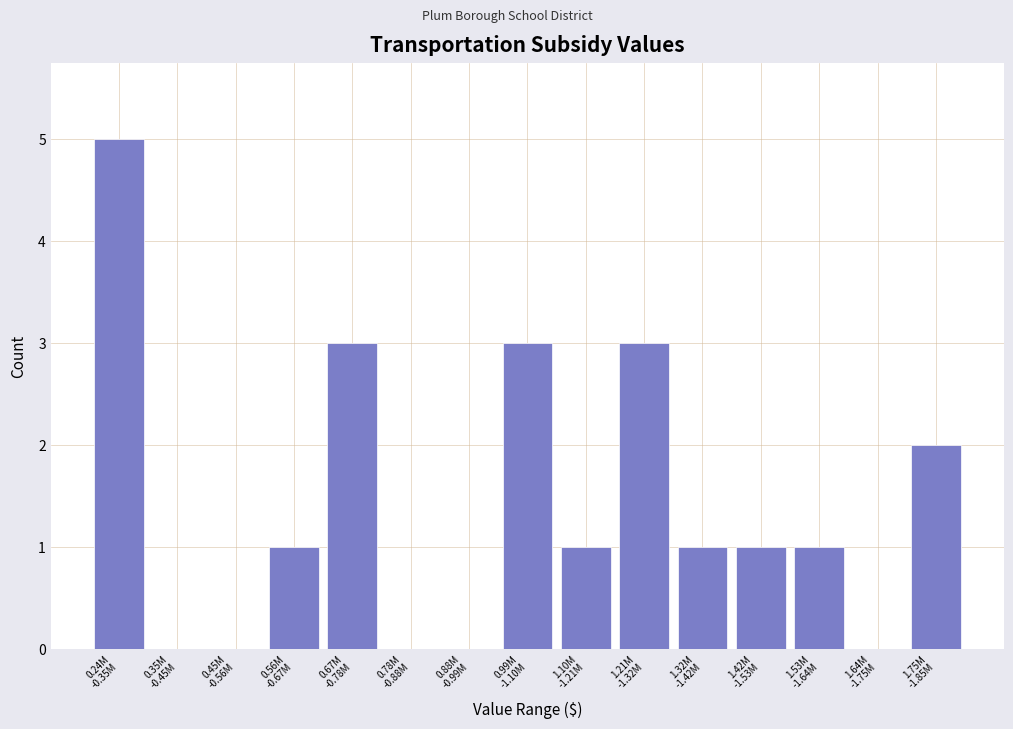

What is the greatest value displayed?

5